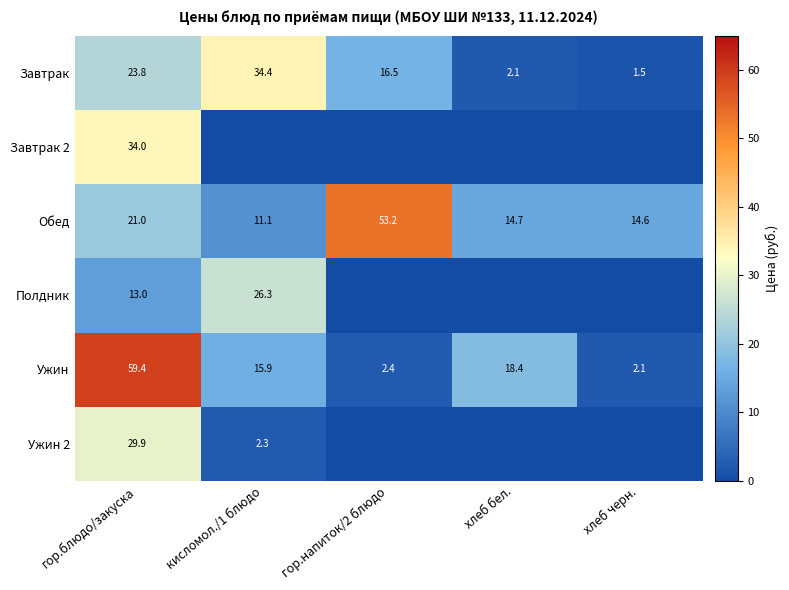

True or false: Завтрак has a value of 2.9 at хлеб бел..

False